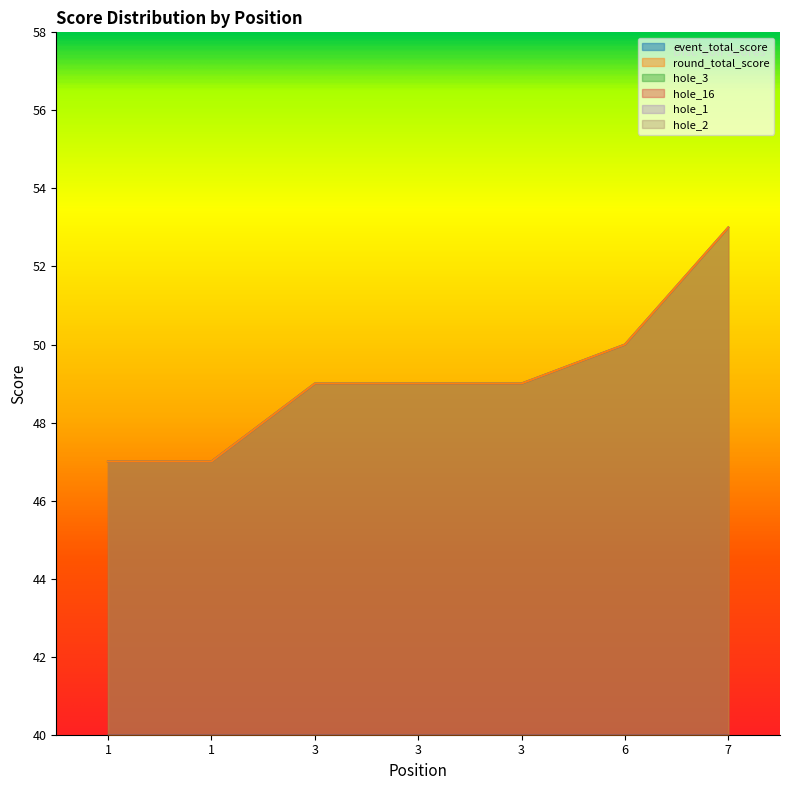

What is the value of the round_total_score point at the 1st from the left?

47